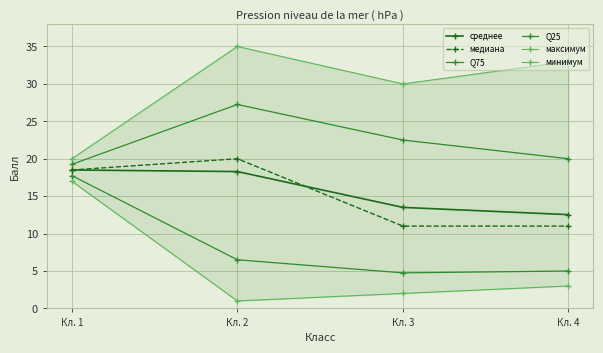

Reading left to right, what are all the values shown in this chart?

среднее: Кл. 1=18.5	Кл. 2=18.3	Кл. 3=13.5	Кл. 4=12.5
медиана: Кл. 1=18.5	Кл. 2=20.0	Кл. 3=11.0	Кл. 4=11.0
Q75: Кл. 1=19.2	Кл. 2=27.2	Кл. 3=22.5	Кл. 4=20.0
Q25: Кл. 1=17.8	Кл. 2=6.5	Кл. 3=4.8	Кл. 4=5.0
максимум: Кл. 1=20.0	Кл. 2=35.0	Кл. 3=30.0	Кл. 4=33.0
минимум: Кл. 1=17.0	Кл. 2=1.0	Кл. 3=2.0	Кл. 4=3.0